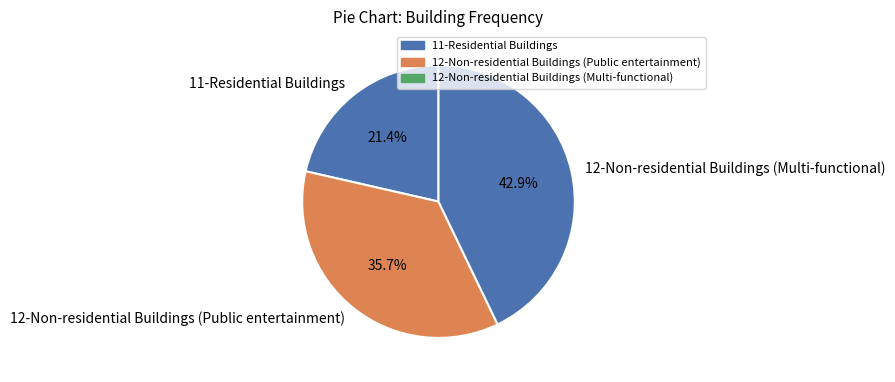

Approximately how many times larger is the value at 11-Residential Buildings compared to 12-Non-residential Buildings (Multi-functional)?

0.5